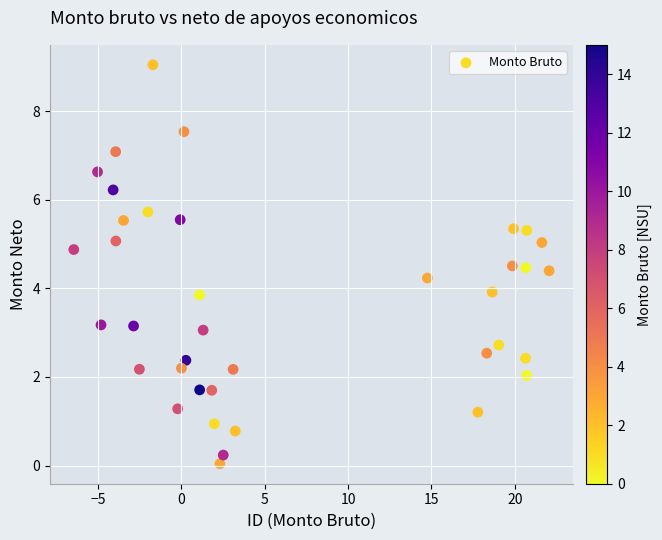

What is the range of X values (max minus min)?

28.5